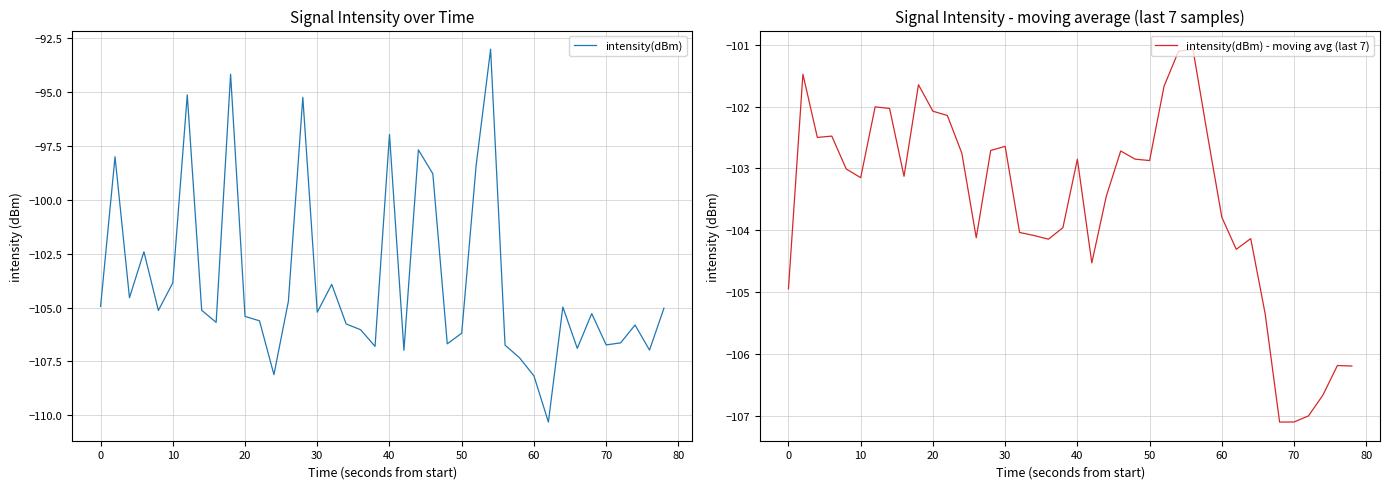

Is it true that intensity(dBm) equals -32.6 at 40?

False